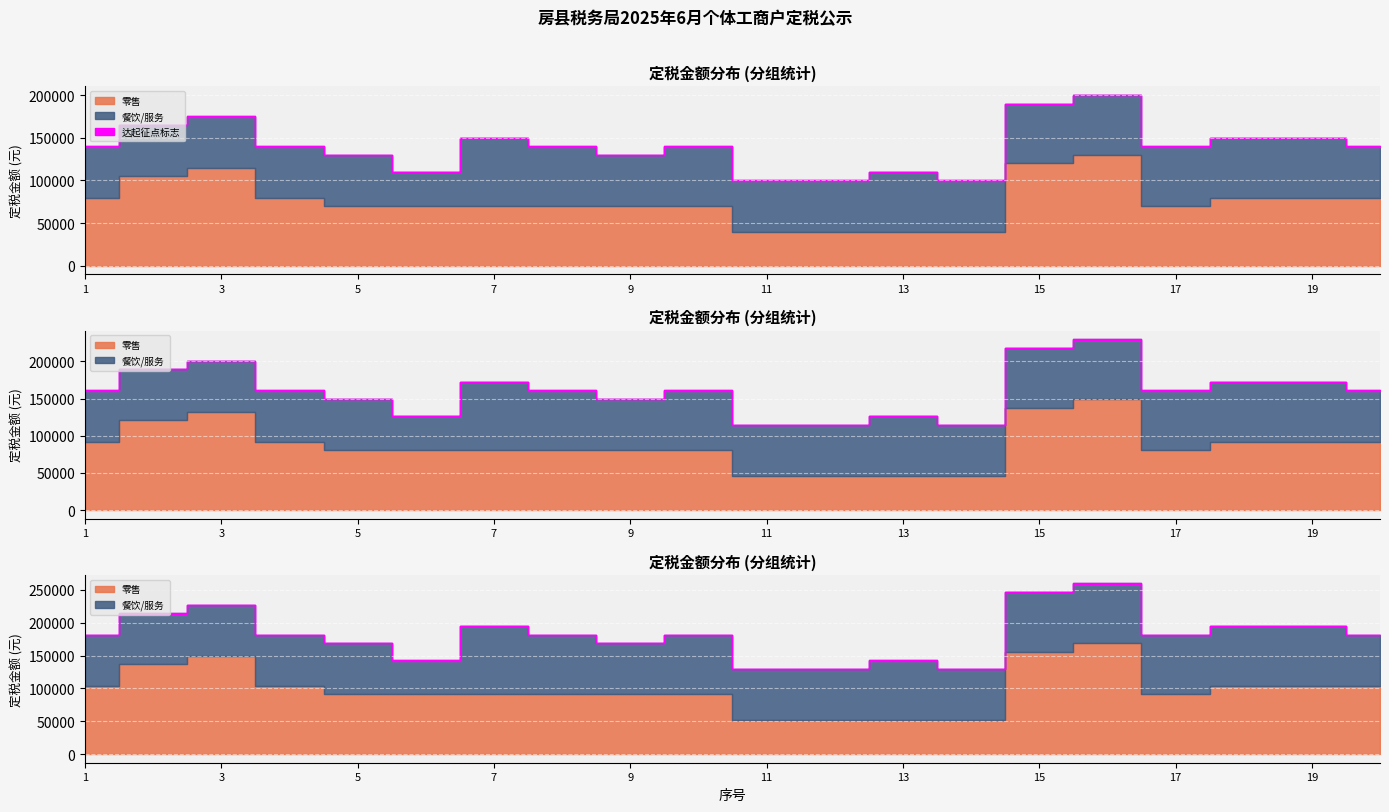

How many interior local valleys does the 零售 series have?

1